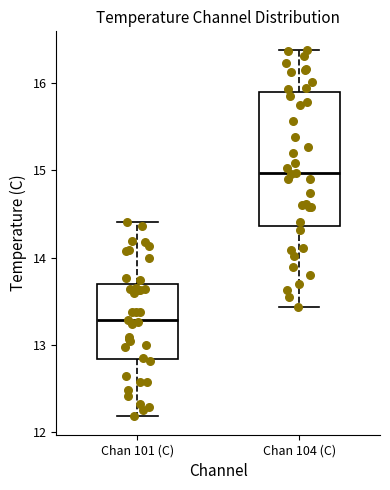

Where is the upper edge of the box for Chan 101 (C) on the y-axis? The values are not printed on the chart, so give them approximately, as read against the axis.

13.7